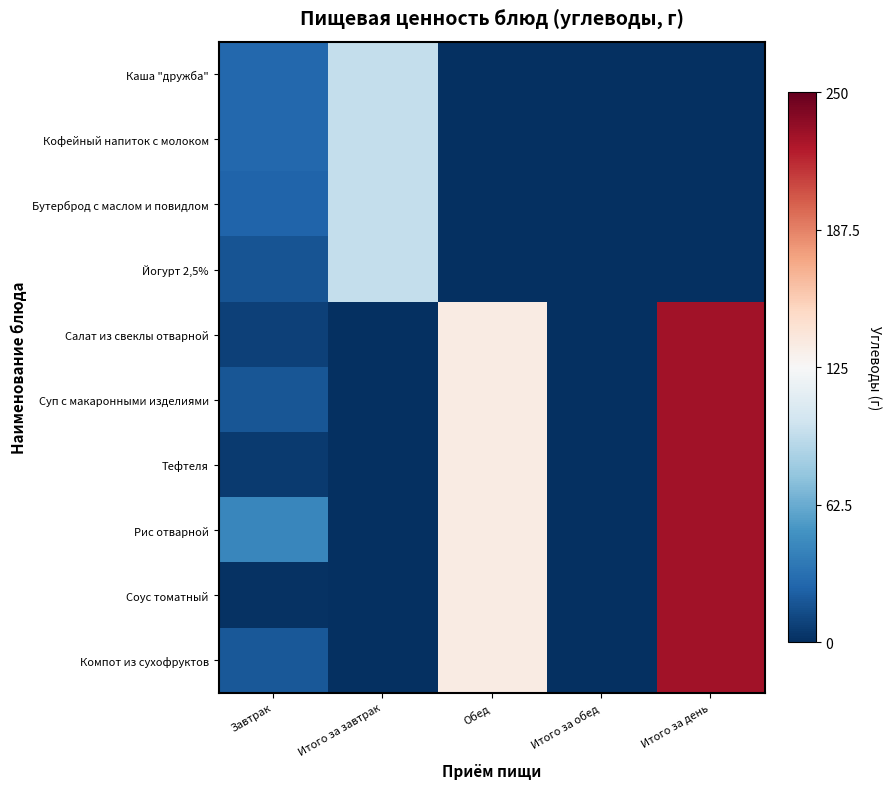

What is the minimum value shown in the chart?

-1.0